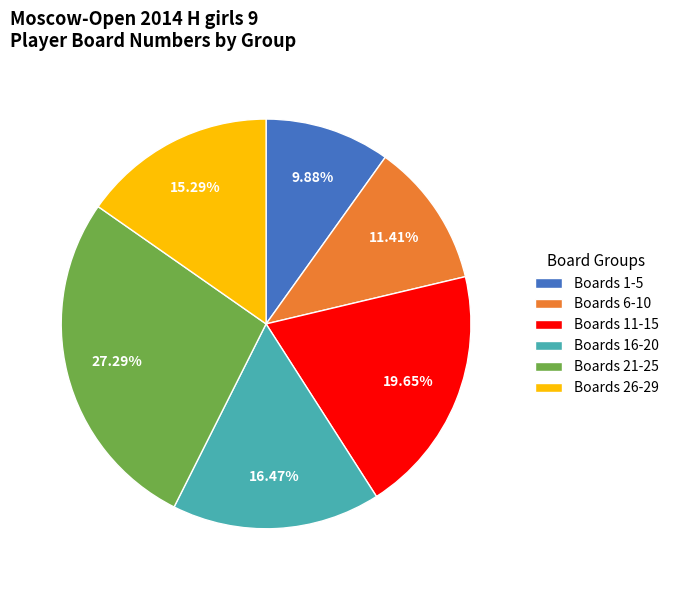

Is the sum of Boards 6-10 and Boards 26-29 greater than half?

No